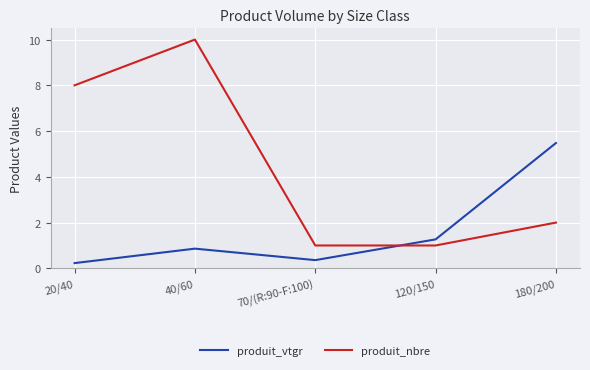

What is the minimum value for produit_nbre?

1.0